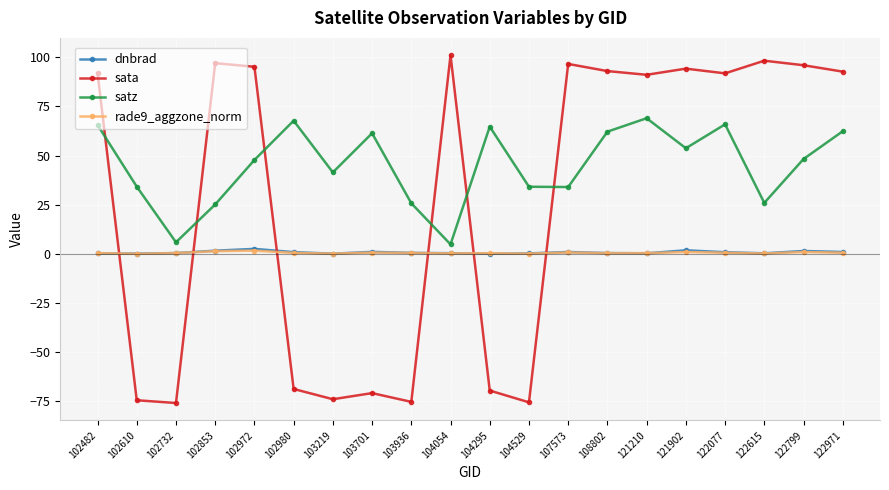

In satz, how many points are higher than both neighbors (excluding endpoints)?

5